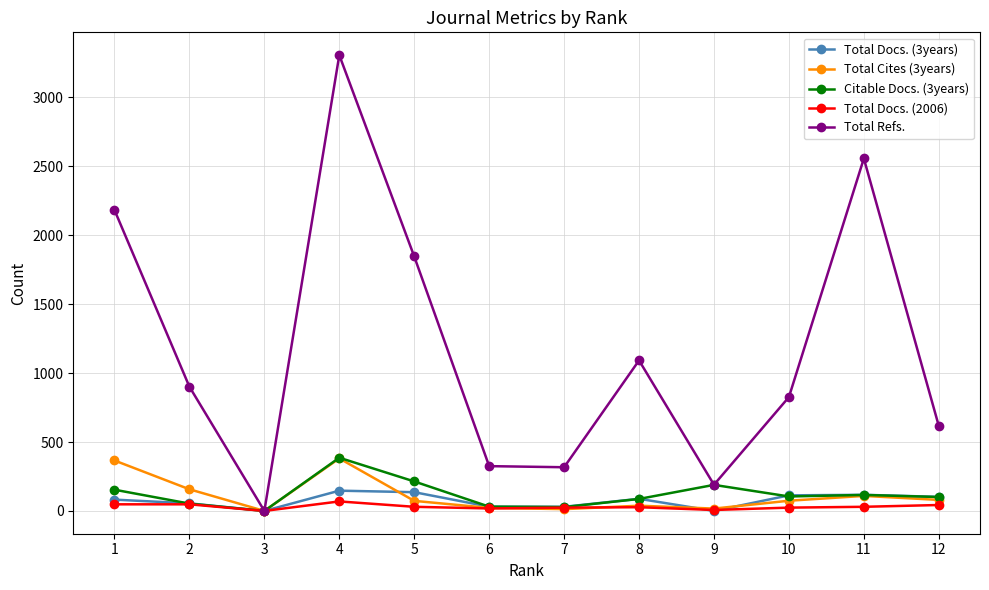

At which category is the sum across all series the highest?

4